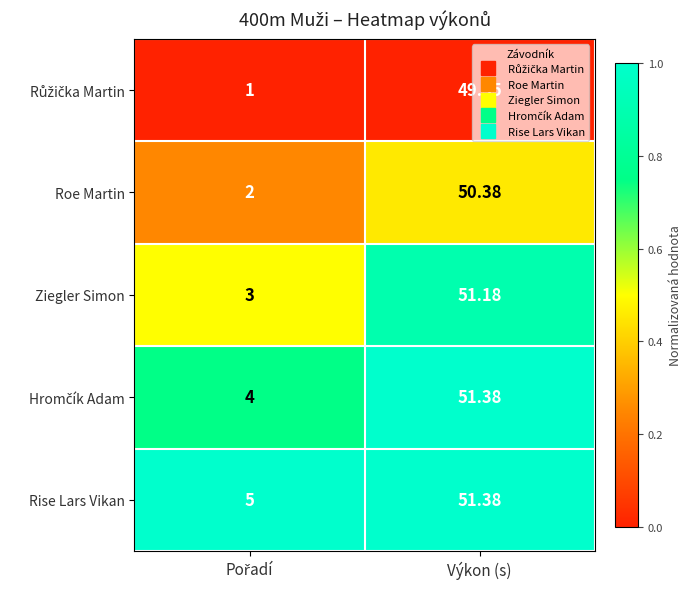

At which category is the sum across all series the highest?

Výkon (s)